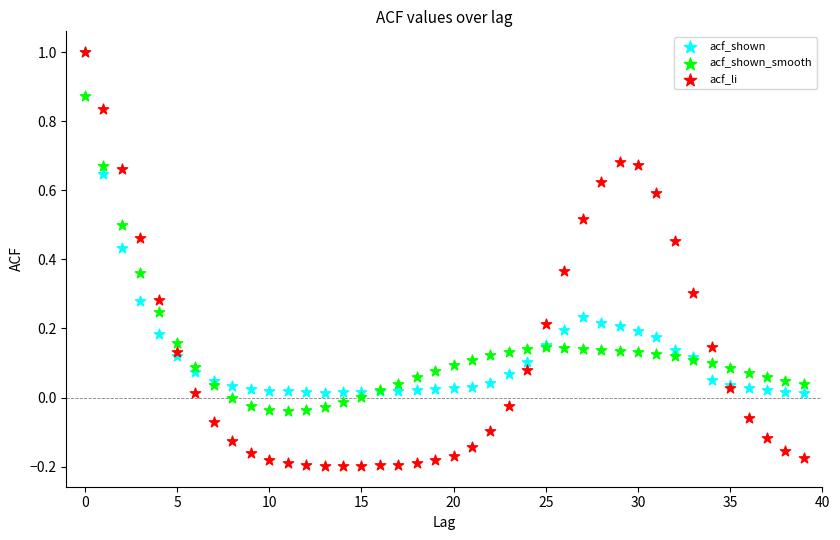

What are all the series names shown in the legend?

acf_shown, acf_shown_smooth, acf_li